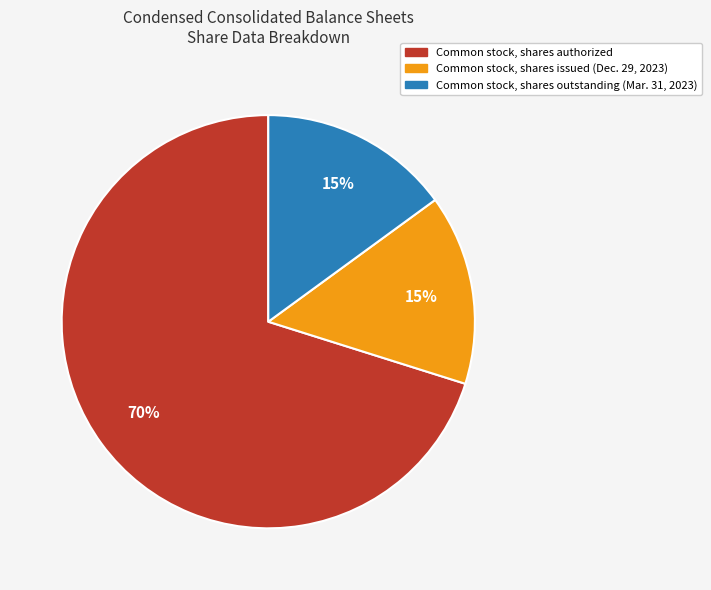

To the nearest percent, what is the average slice percentage?

33%